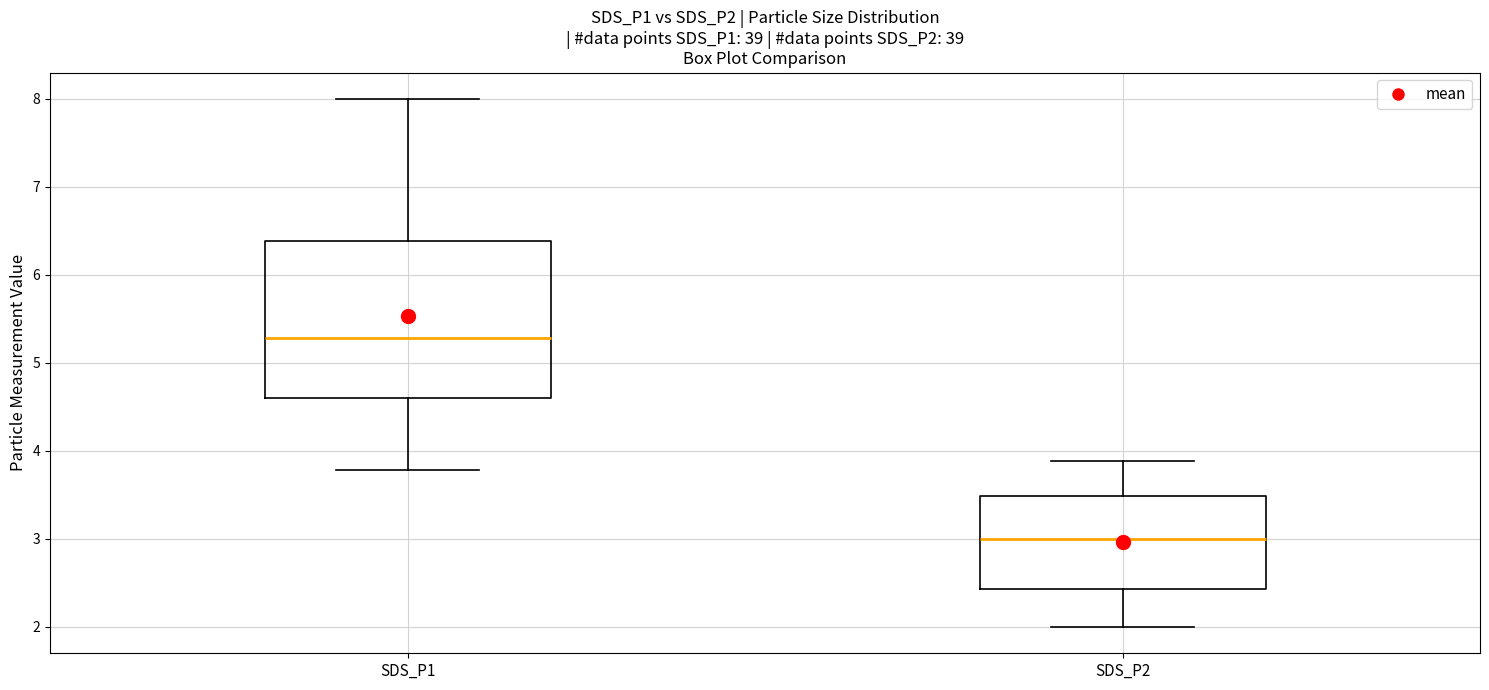

Which box has the lowest median line?

SDS_P2